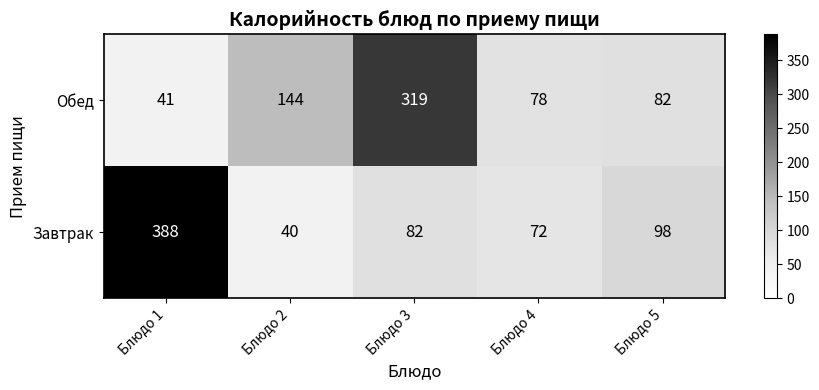

The value of Обед at Блюдо 5 is 82. True or false?

True